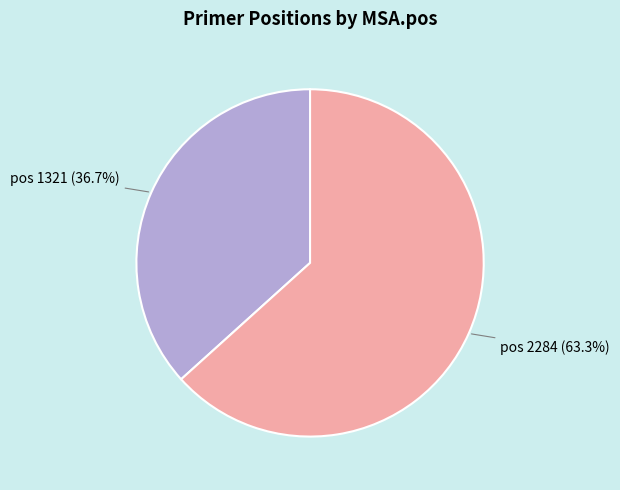

Rank the categories by value from lowest to highest.

pos 1321 (36.7%), pos 2284 (63.3%)